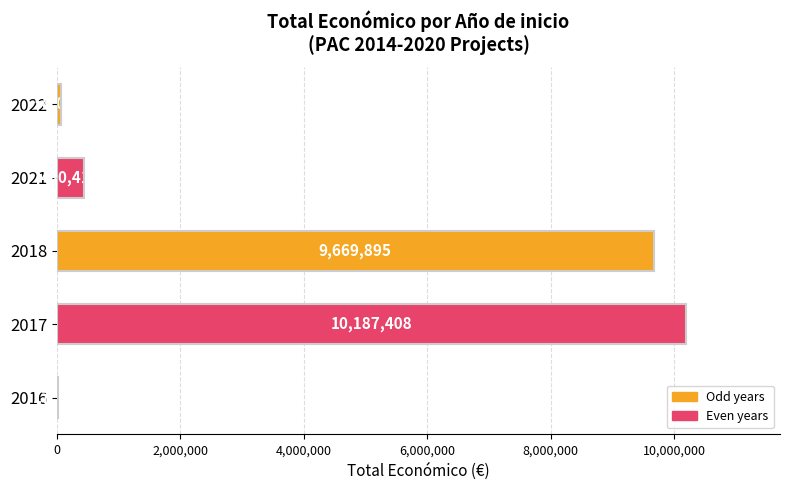

Approximately how many times larger is the value at 2021 compared to 2016?

24.3